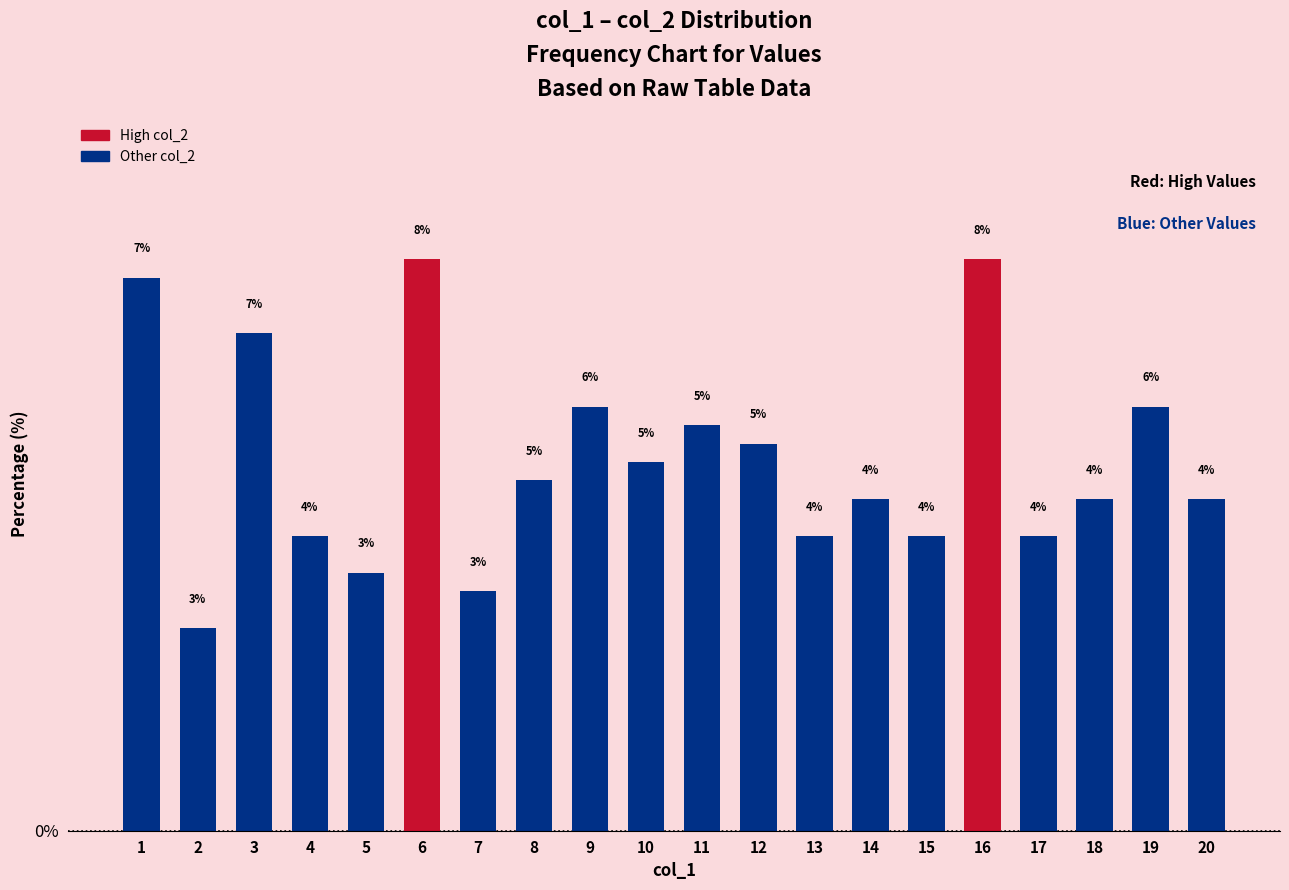

What is the greatest value displayed?

7.7